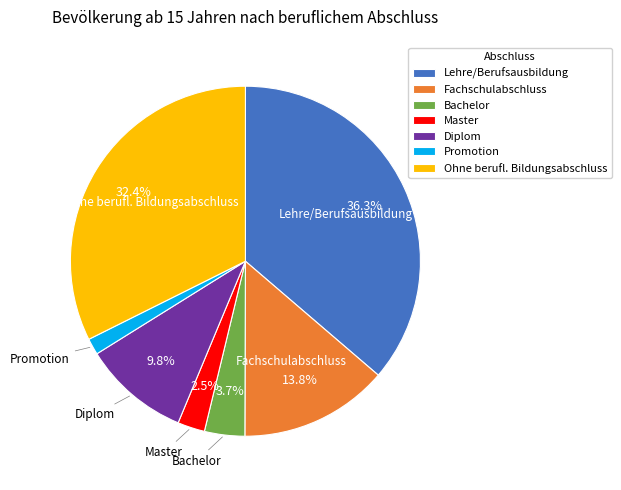

How many slices are in this pie chart?

7